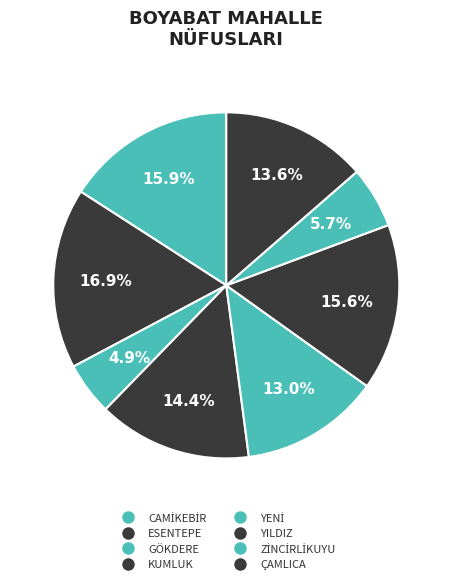

To the nearest percent, what is the average slice percentage?

12%